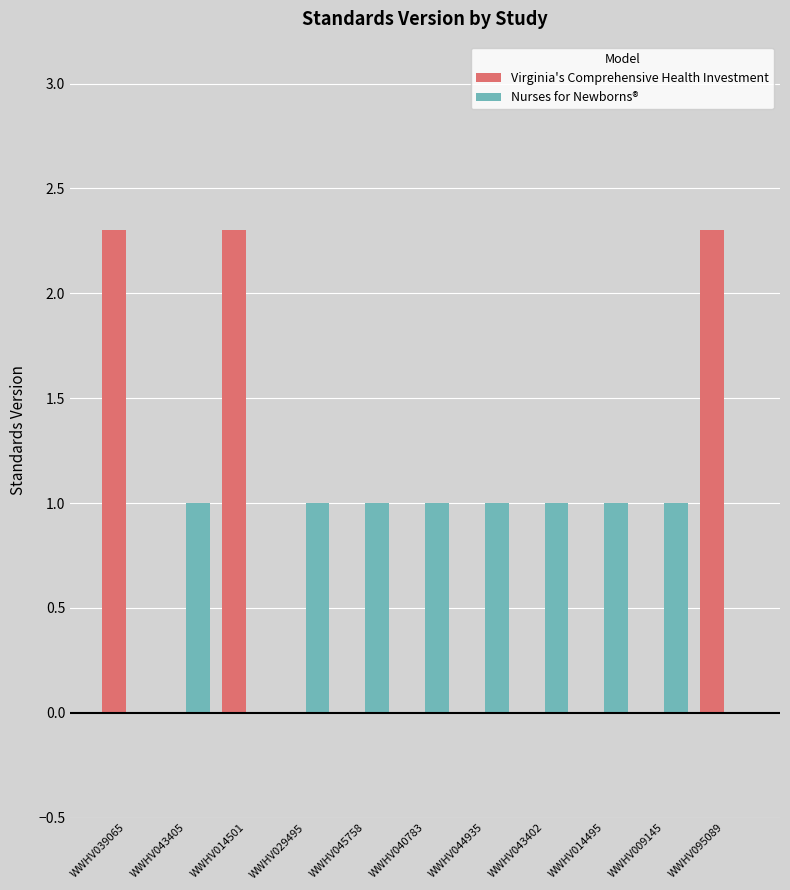

What is the sum of all Nurses for Newborns® values?

8.0